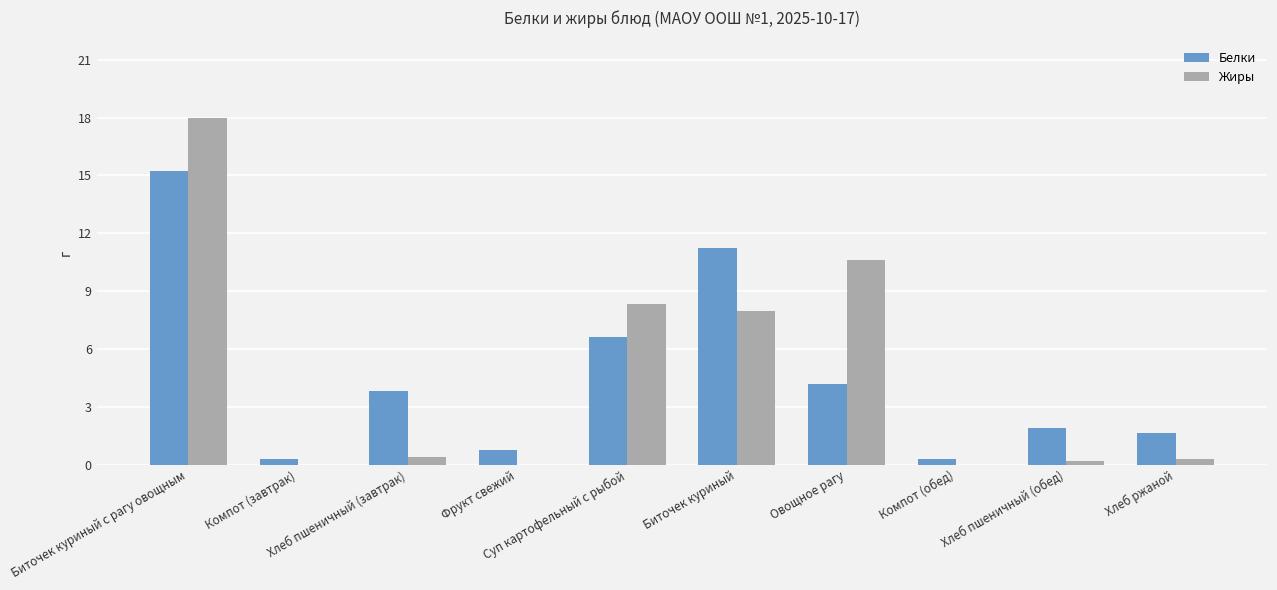

What is the maximum value shown in the chart?

18.0